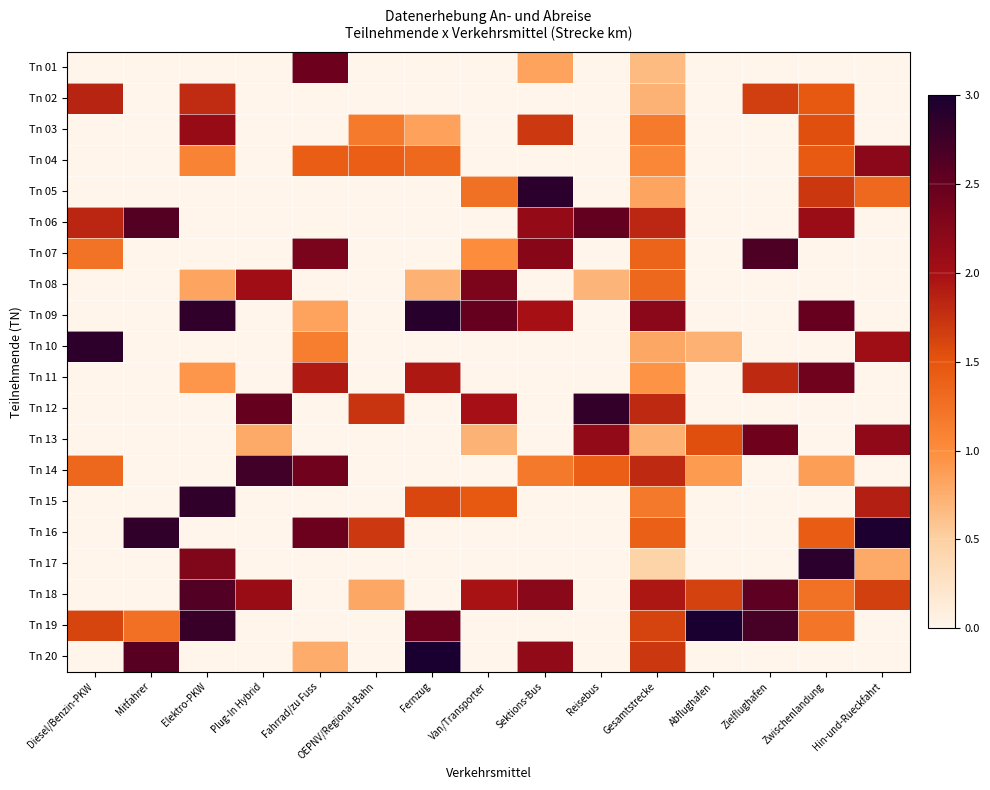

Reading left to right, extract all data points from this chart.

Tn 01: Diesel/Benzin-PKW=0.0	Mitfahrer=0.0	Elektro-PKW=0.0	Plug-In Hybrid=0.0	Fahrrad/zu Fuss=2.4	OEPNV/Regional-Bahn=0.0	Fernzug=0.0	Van/Transporter=0.0	Sektions-Bus=0.8	Reisebus=0.0	Gesamtstrecke=0.7	Abflughafen=0.0	Zielflughafen=0.0	Zwischenlandung=0.0	Hin-und-Rueckfahrt=0.0
Tn 02: Diesel/Benzin-PKW=1.8	Mitfahrer=0.0	Elektro-PKW=1.8	Plug-In Hybrid=0.0	Fahrrad/zu Fuss=0.0	OEPNV/Regional-Bahn=0.0	Fernzug=0.0	Van/Transporter=0.0	Sektions-Bus=0.0	Reisebus=0.0	Gesamtstrecke=0.7	Abflughafen=0.0	Zielflughafen=1.7	Zwischenlandung=1.5	Hin-und-Rueckfahrt=0.0
Tn 03: Diesel/Benzin-PKW=0.0	Mitfahrer=0.0	Elektro-PKW=2.1	Plug-In Hybrid=0.0	Fahrrad/zu Fuss=0.0	OEPNV/Regional-Bahn=1.2	Fernzug=0.8	Van/Transporter=0.0	Sektions-Bus=1.7	Reisebus=0.0	Gesamtstrecke=1.2	Abflughafen=0.0	Zielflughafen=0.0	Zwischenlandung=1.5	Hin-und-Rueckfahrt=0.0
Tn 04: Diesel/Benzin-PKW=0.0	Mitfahrer=0.0	Elektro-PKW=1.1	Plug-In Hybrid=0.0	Fahrrad/zu Fuss=1.4	OEPNV/Regional-Bahn=1.4	Fernzug=1.3	Van/Transporter=0.0	Sektions-Bus=0.0	Reisebus=0.0	Gesamtstrecke=1.0	Abflughafen=0.0	Zielflughafen=0.0	Zwischenlandung=1.4	Hin-und-Rueckfahrt=2.2
Tn 05: Diesel/Benzin-PKW=0.0	Mitfahrer=0.0	Elektro-PKW=0.0	Plug-In Hybrid=0.0	Fahrrad/zu Fuss=0.0	OEPNV/Regional-Bahn=0.0	Fernzug=0.0	Van/Transporter=1.2	Sektions-Bus=2.9	Reisebus=0.0	Gesamtstrecke=0.8	Abflughafen=0.0	Zielflughafen=0.0	Zwischenlandung=1.7	Hin-und-Rueckfahrt=1.3
Tn 06: Diesel/Benzin-PKW=1.8	Mitfahrer=2.6	Elektro-PKW=0.0	Plug-In Hybrid=0.0	Fahrrad/zu Fuss=0.0	OEPNV/Regional-Bahn=0.0	Fernzug=0.0	Van/Transporter=0.0	Sektions-Bus=2.1	Reisebus=2.5	Gesamtstrecke=1.8	Abflughafen=0.0	Zielflughafen=0.0	Zwischenlandung=2.1	Hin-und-Rueckfahrt=0.0
Tn 07: Diesel/Benzin-PKW=1.2	Mitfahrer=0.0	Elektro-PKW=0.0	Plug-In Hybrid=0.0	Fahrrad/zu Fuss=2.3	OEPNV/Regional-Bahn=0.0	Fernzug=0.0	Van/Transporter=1.0	Sektions-Bus=2.2	Reisebus=0.0	Gesamtstrecke=1.4	Abflughafen=0.0	Zielflughafen=2.7	Zwischenlandung=0.0	Hin-und-Rueckfahrt=0.0
Tn 08: Diesel/Benzin-PKW=0.0	Mitfahrer=0.0	Elektro-PKW=0.8	Plug-In Hybrid=2.0	Fahrrad/zu Fuss=0.0	OEPNV/Regional-Bahn=0.0	Fernzug=0.7	Van/Transporter=2.3	Sektions-Bus=0.0	Reisebus=0.7	Gesamtstrecke=1.3	Abflughafen=0.0	Zielflughafen=0.0	Zwischenlandung=0.0	Hin-und-Rueckfahrt=0.0
Tn 09: Diesel/Benzin-PKW=0.0	Mitfahrer=0.0	Elektro-PKW=2.8	Plug-In Hybrid=0.0	Fahrrad/zu Fuss=0.8	OEPNV/Regional-Bahn=0.0	Fernzug=2.9	Van/Transporter=2.5	Sektions-Bus=2.0	Reisebus=0.0	Gesamtstrecke=2.2	Abflughafen=0.0	Zielflughafen=0.0	Zwischenlandung=2.5	Hin-und-Rueckfahrt=0.0
Tn 10: Diesel/Benzin-PKW=2.9	Mitfahrer=0.0	Elektro-PKW=0.0	Plug-In Hybrid=0.0	Fahrrad/zu Fuss=1.1	OEPNV/Regional-Bahn=0.0	Fernzug=0.0	Van/Transporter=0.0	Sektions-Bus=0.0	Reisebus=0.0	Gesamtstrecke=0.8	Abflughafen=0.7	Zielflughafen=0.0	Zwischenlandung=0.0	Hin-und-Rueckfahrt=2.0
Tn 11: Diesel/Benzin-PKW=0.0	Mitfahrer=0.0	Elektro-PKW=0.9	Plug-In Hybrid=0.0	Fahrrad/zu Fuss=1.9	OEPNV/Regional-Bahn=0.0	Fernzug=1.9	Van/Transporter=0.0	Sektions-Bus=0.0	Reisebus=0.0	Gesamtstrecke=1.0	Abflughafen=0.0	Zielflughafen=1.8	Zwischenlandung=2.4	Hin-und-Rueckfahrt=0.0
Tn 12: Diesel/Benzin-PKW=0.0	Mitfahrer=0.0	Elektro-PKW=0.0	Plug-In Hybrid=2.5	Fahrrad/zu Fuss=0.0	OEPNV/Regional-Bahn=1.7	Fernzug=0.0	Van/Transporter=2.0	Sektions-Bus=0.0	Reisebus=2.8	Gesamtstrecke=1.8	Abflughafen=0.0	Zielflughafen=0.0	Zwischenlandung=0.0	Hin-und-Rueckfahrt=0.0
Tn 13: Diesel/Benzin-PKW=0.0	Mitfahrer=0.0	Elektro-PKW=0.0	Plug-In Hybrid=0.8	Fahrrad/zu Fuss=0.0	OEPNV/Regional-Bahn=0.0	Fernzug=0.0	Van/Transporter=0.7	Sektions-Bus=0.0	Reisebus=2.1	Gesamtstrecke=0.7	Abflughafen=1.5	Zielflughafen=2.4	Zwischenlandung=0.0	Hin-und-Rueckfahrt=2.2
Tn 14: Diesel/Benzin-PKW=1.3	Mitfahrer=0.0	Elektro-PKW=0.0	Plug-In Hybrid=2.7	Fahrrad/zu Fuss=2.4	OEPNV/Regional-Bahn=0.0	Fernzug=0.0	Van/Transporter=0.0	Sektions-Bus=1.2	Reisebus=1.4	Gesamtstrecke=1.8	Abflughafen=0.9	Zielflughafen=0.0	Zwischenlandung=0.9	Hin-und-Rueckfahrt=0.0
Tn 15: Diesel/Benzin-PKW=0.0	Mitfahrer=0.0	Elektro-PKW=2.8	Plug-In Hybrid=0.0	Fahrrad/zu Fuss=0.0	OEPNV/Regional-Bahn=0.0	Fernzug=1.6	Van/Transporter=1.5	Sektions-Bus=0.0	Reisebus=0.0	Gesamtstrecke=1.2	Abflughafen=0.0	Zielflughafen=0.0	Zwischenlandung=0.0	Hin-und-Rueckfahrt=1.9
Tn 16: Diesel/Benzin-PKW=0.0	Mitfahrer=2.8	Elektro-PKW=0.0	Plug-In Hybrid=0.0	Fahrrad/zu Fuss=2.5	OEPNV/Regional-Bahn=1.7	Fernzug=0.0	Van/Transporter=0.0	Sektions-Bus=0.0	Reisebus=0.0	Gesamtstrecke=1.4	Abflughafen=0.0	Zielflughafen=0.0	Zwischenlandung=1.4	Hin-und-Rueckfahrt=3.0
Tn 17: Diesel/Benzin-PKW=0.0	Mitfahrer=0.0	Elektro-PKW=2.3	Plug-In Hybrid=0.0	Fahrrad/zu Fuss=0.0	OEPNV/Regional-Bahn=0.0	Fernzug=0.0	Van/Transporter=0.0	Sektions-Bus=0.0	Reisebus=0.0	Gesamtstrecke=0.5	Abflughafen=0.0	Zielflughafen=0.0	Zwischenlandung=2.9	Hin-und-Rueckfahrt=0.8
Tn 18: Diesel/Benzin-PKW=0.0	Mitfahrer=0.0	Elektro-PKW=2.6	Plug-In Hybrid=2.1	Fahrrad/zu Fuss=0.0	OEPNV/Regional-Bahn=0.8	Fernzug=0.0	Van/Transporter=2.0	Sektions-Bus=2.2	Reisebus=0.0	Gesamtstrecke=1.9	Abflughafen=1.6	Zielflughafen=2.6	Zwischenlandung=1.2	Hin-und-Rueckfahrt=1.6
Tn 19: Diesel/Benzin-PKW=1.6	Mitfahrer=1.3	Elektro-PKW=2.8	Plug-In Hybrid=0.0	Fahrrad/zu Fuss=0.0	OEPNV/Regional-Bahn=0.0	Fernzug=2.5	Van/Transporter=0.0	Sektions-Bus=0.0	Reisebus=0.0	Gesamtstrecke=1.6	Abflughafen=3.0	Zielflughafen=2.7	Zwischenlandung=1.2	Hin-und-Rueckfahrt=0.0
Tn 20: Diesel/Benzin-PKW=0.0	Mitfahrer=2.6	Elektro-PKW=0.0	Plug-In Hybrid=0.0	Fahrrad/zu Fuss=0.8	OEPNV/Regional-Bahn=0.0	Fernzug=3.0	Van/Transporter=0.0	Sektions-Bus=2.2	Reisebus=0.0	Gesamtstrecke=1.7	Abflughafen=0.0	Zielflughafen=0.0	Zwischenlandung=0.0	Hin-und-Rueckfahrt=0.0